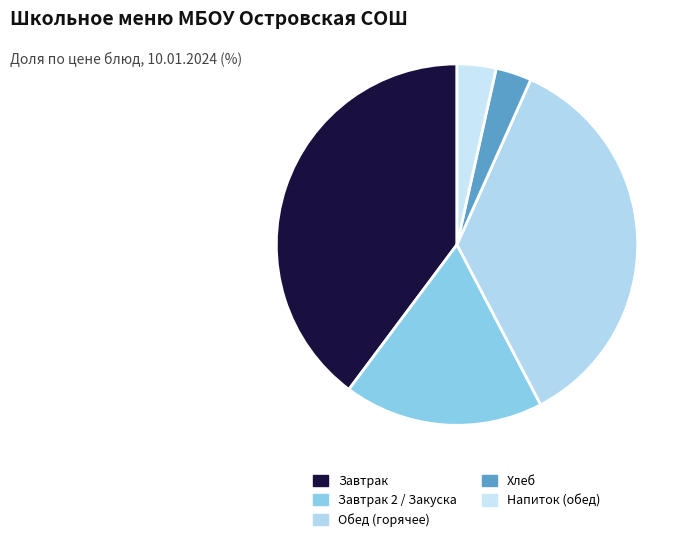

How many slices are in this pie chart?

5